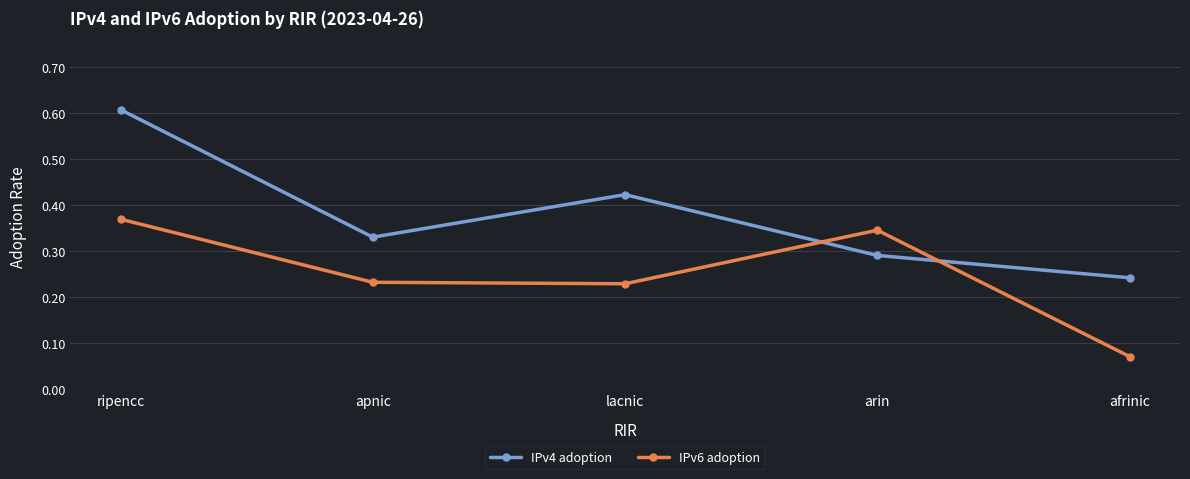

List the series in order of their peak value, highest first.

IPv4 adoption, IPv6 adoption